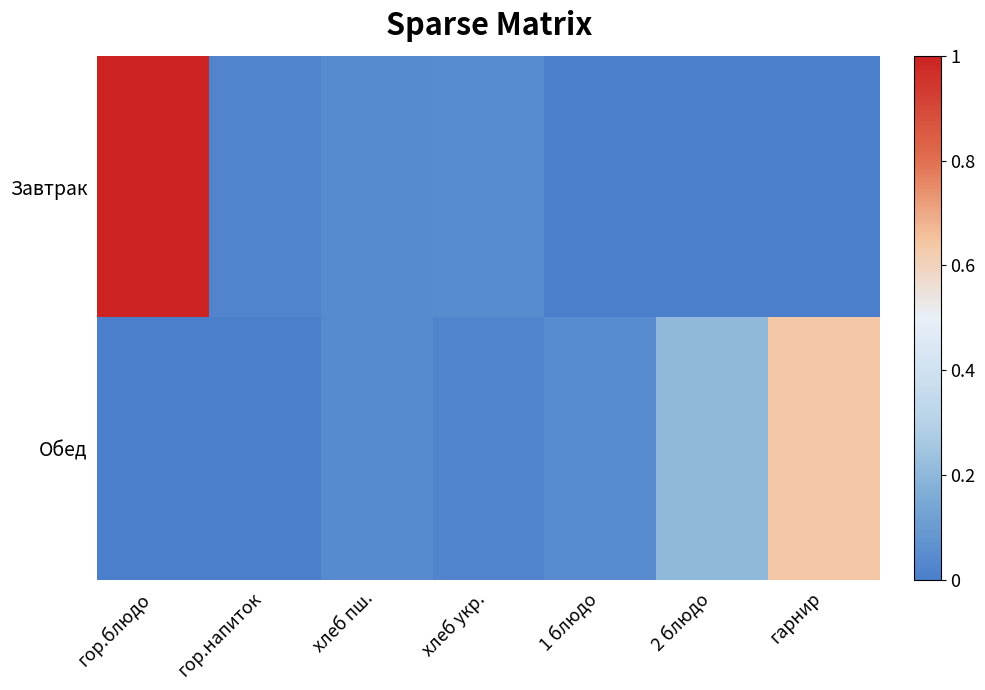

Which series has the largest range (max minus min)?

Завтрак